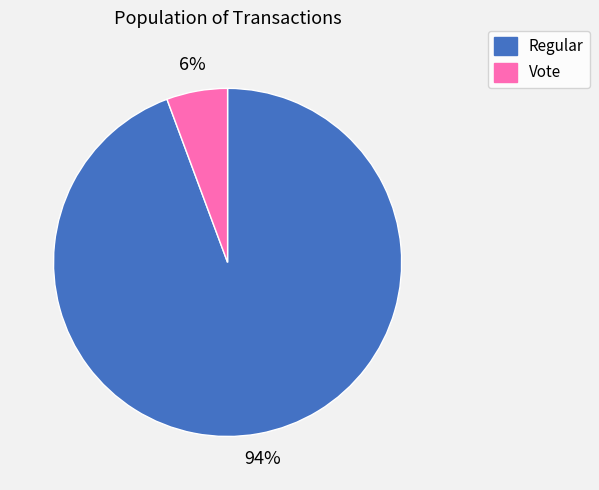

What is the smallest slice in the pie chart?

Vote